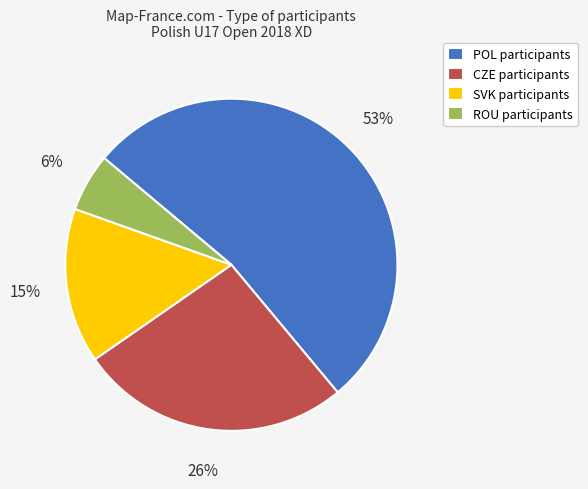

How many slices are in this pie chart?

4